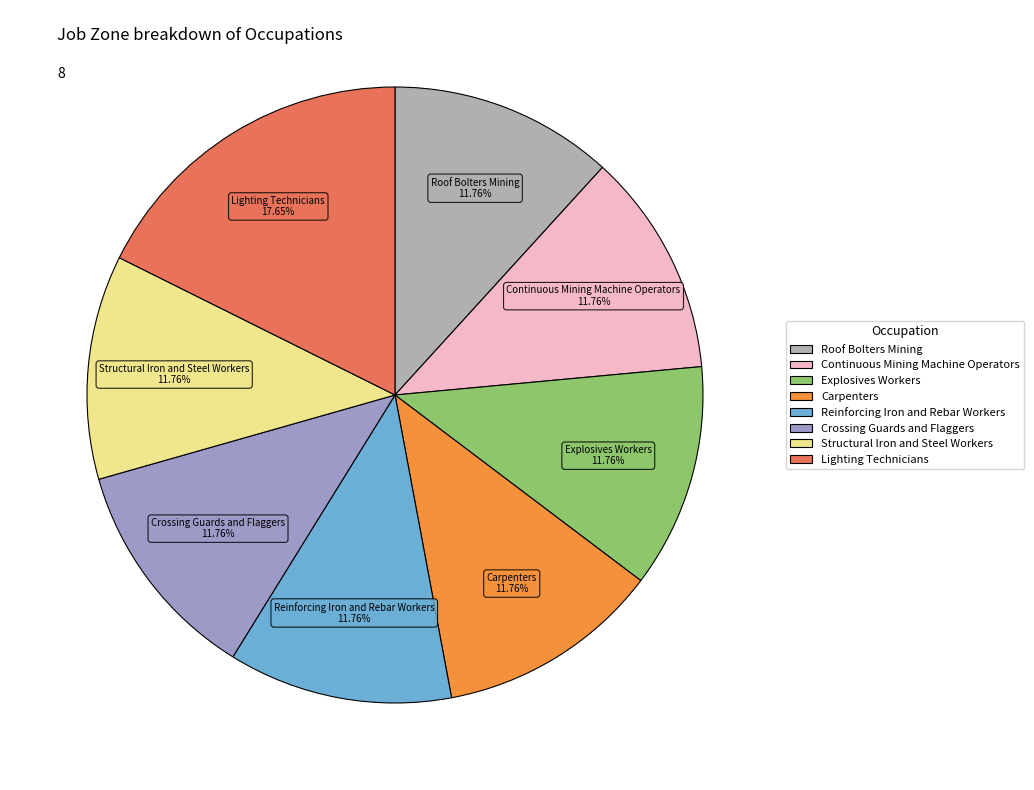

What percentage is the Lighting Technicians slice, to the nearest percent?

18%